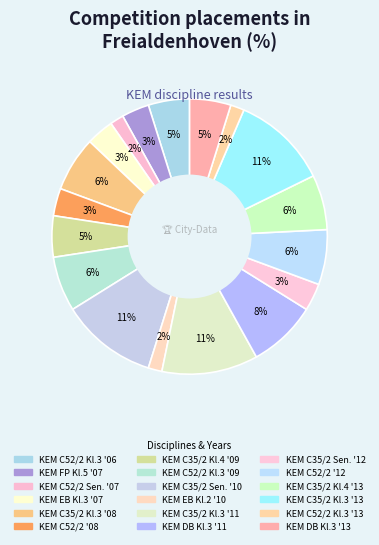

How many slices are in this pie chart?

18